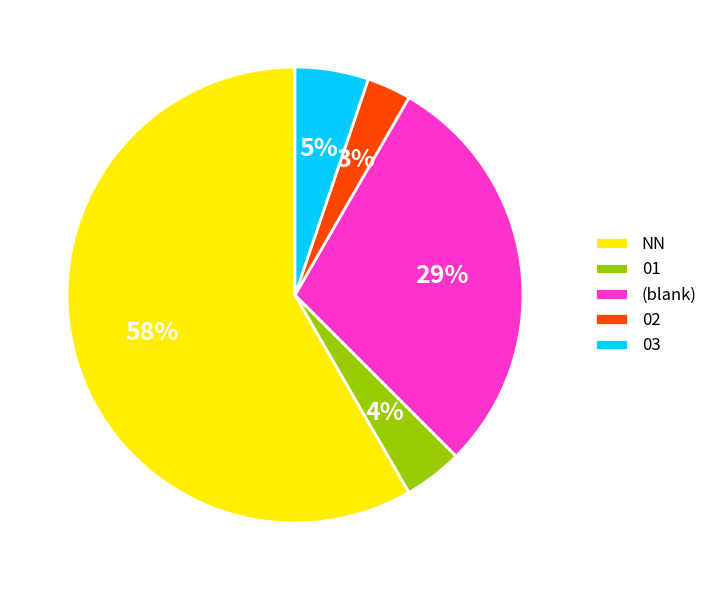

To the nearest percent, what is the combined percentage of 02 and 03?

8%